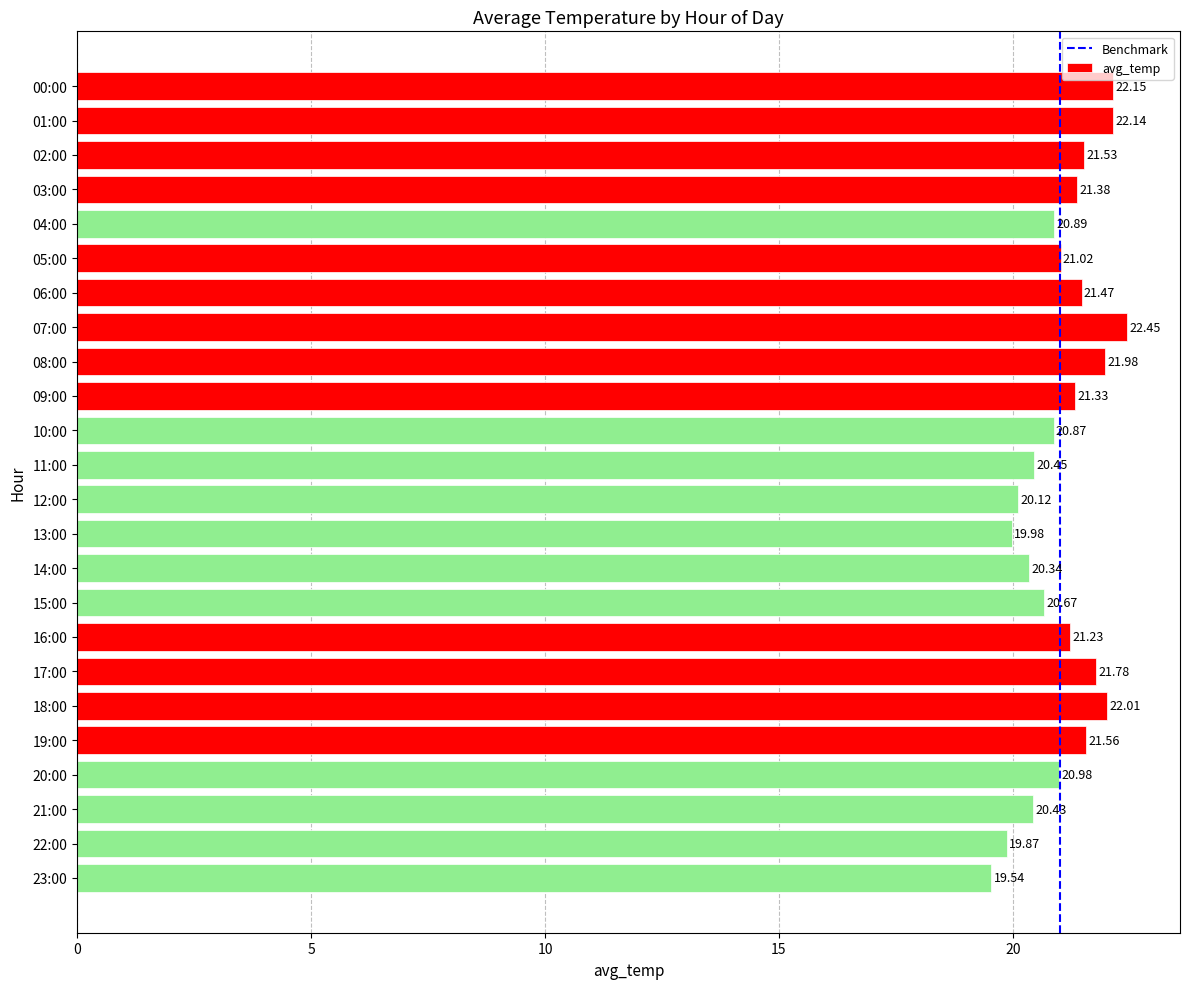

What is the change in value from 04:00 to 16:00?

+0.3